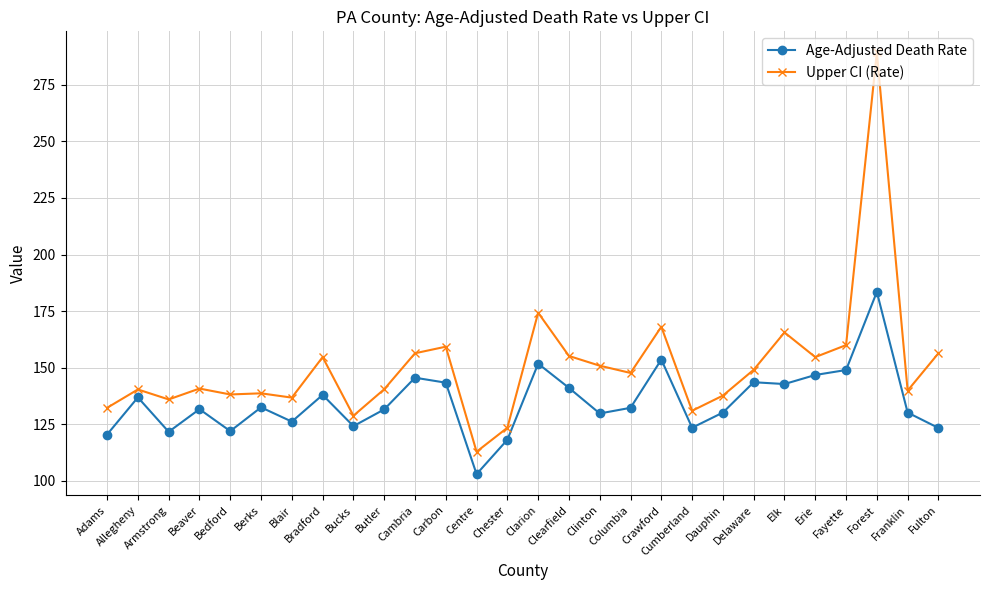

What is the sum of all Age-Adjusted Death Rate values?

3777.1